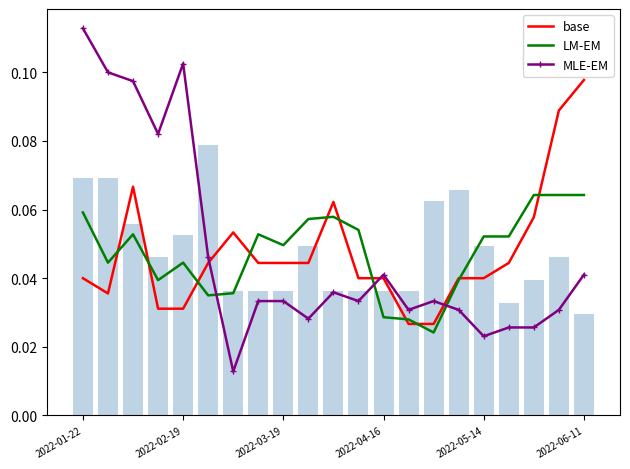

The value of LM-EM at 2022-05-14 is 0.0. True or false?

False